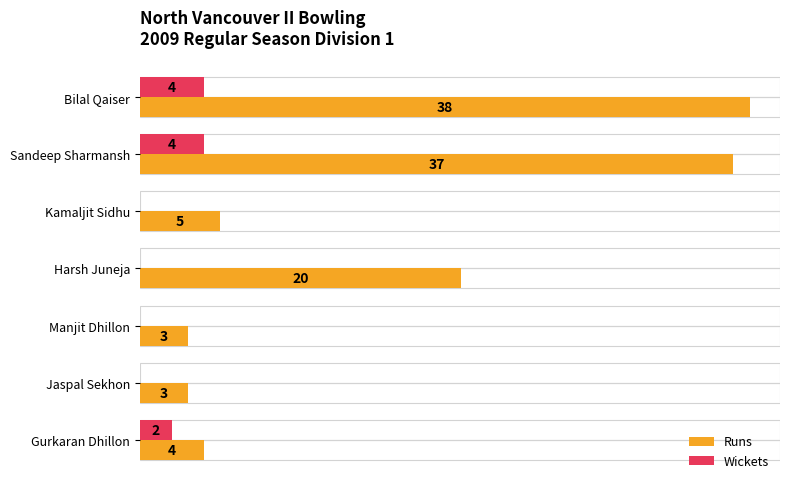

At which category does the chart reach its peak across all series?

Bilal Qaiser